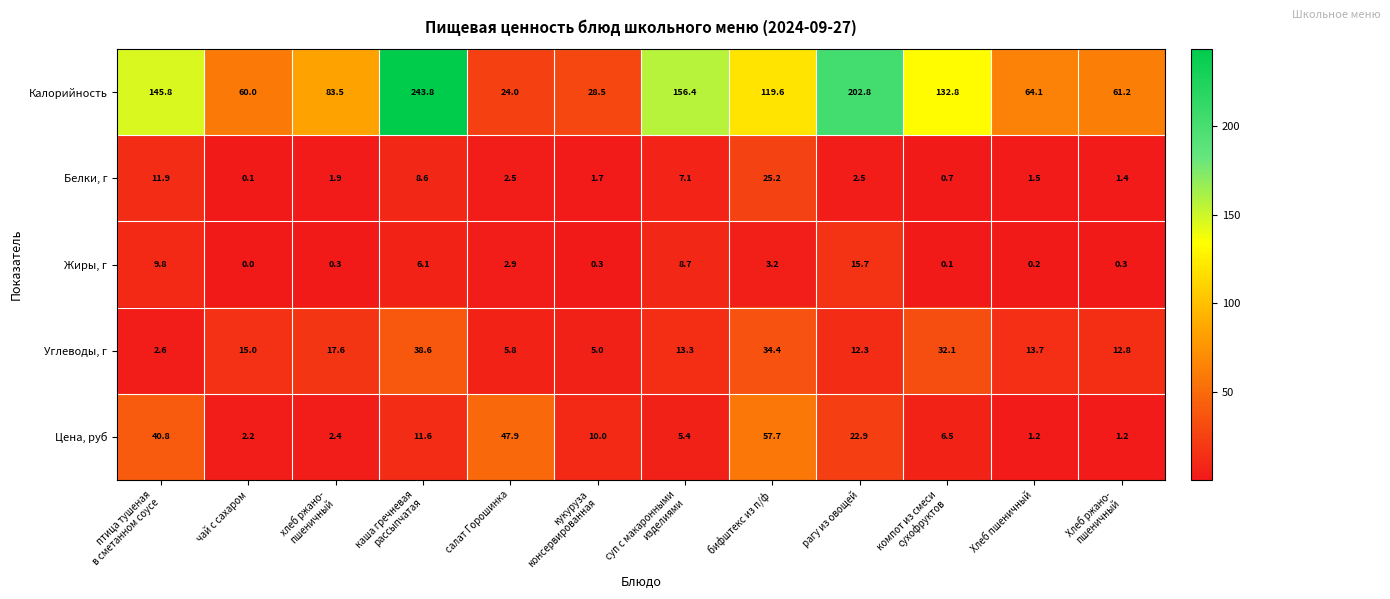

At how many categories does at least one series exceed 128?

5